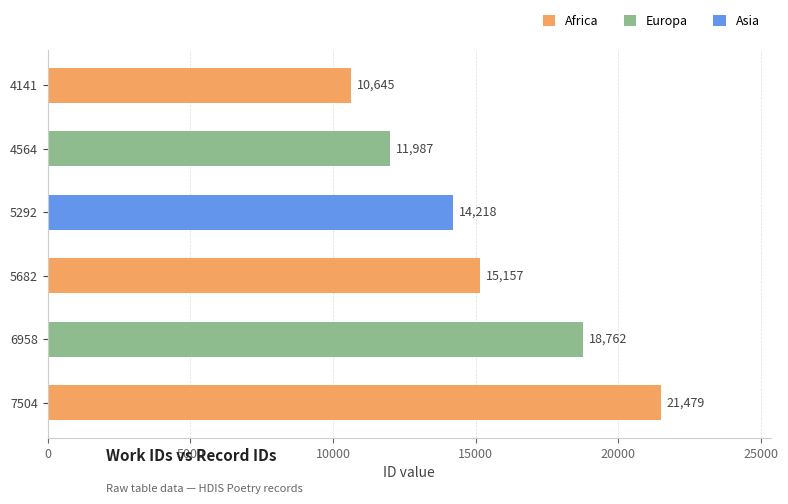

Is it true that the value at 4564 is 11987?

True